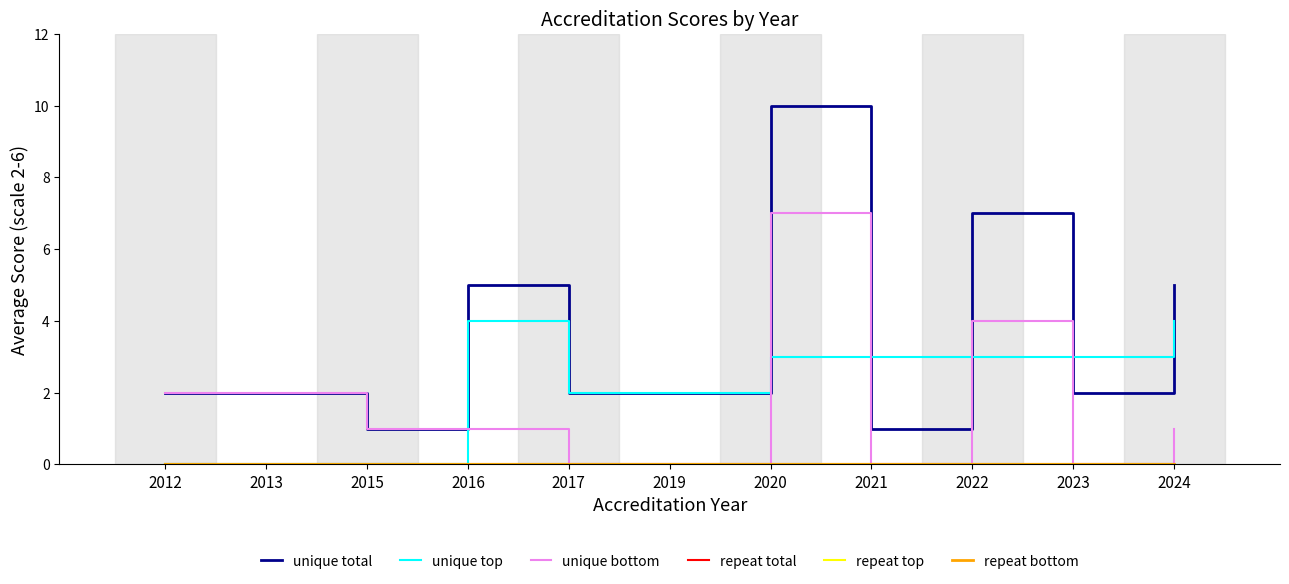

The value of unique total at 2019 is 1. True or false?

False